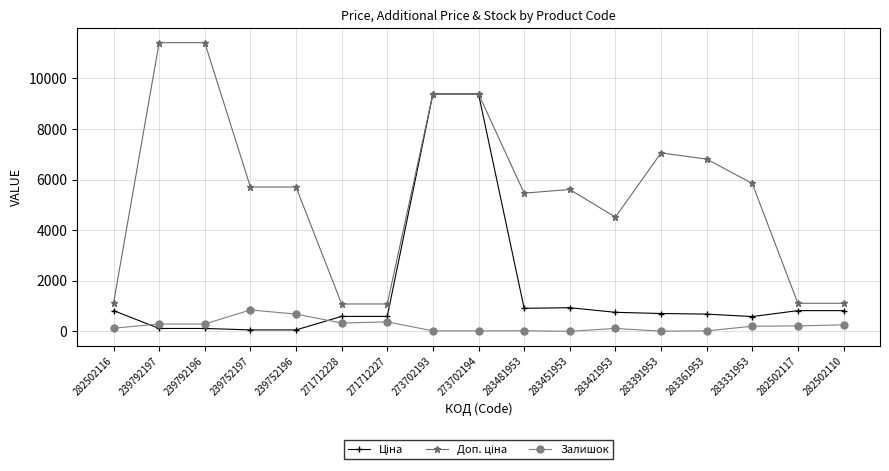

What position from the right is 283421953?

6